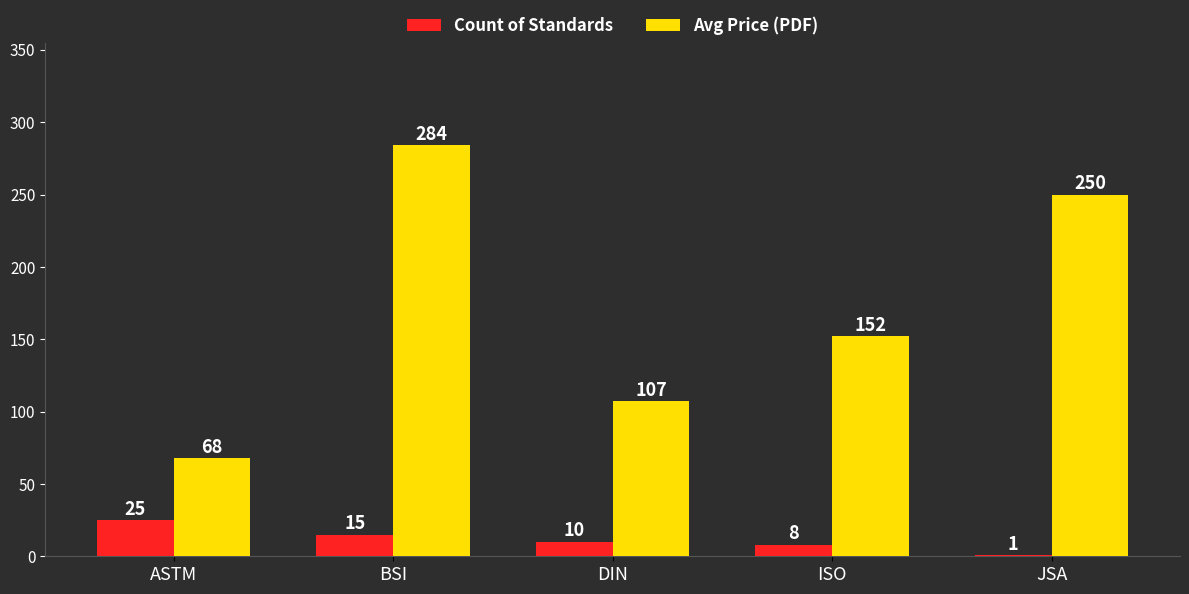

Which series changed the most between ASTM and DIN?

Avg Price (PDF)